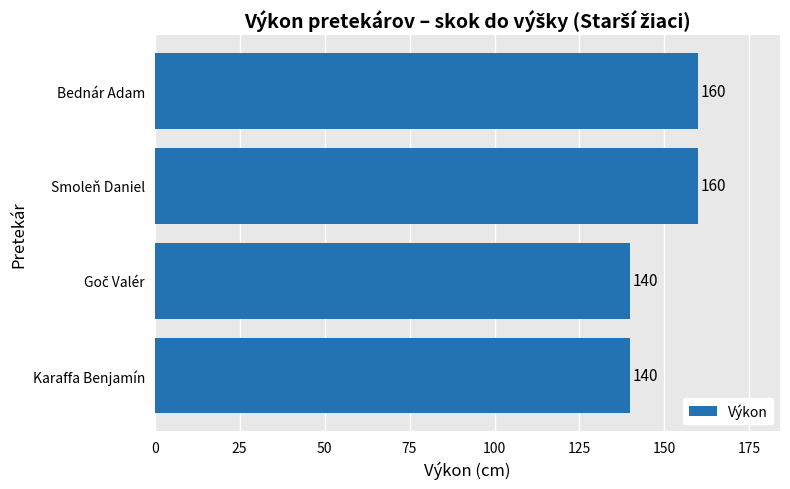

What is the difference between the maximum and minimum values?

20